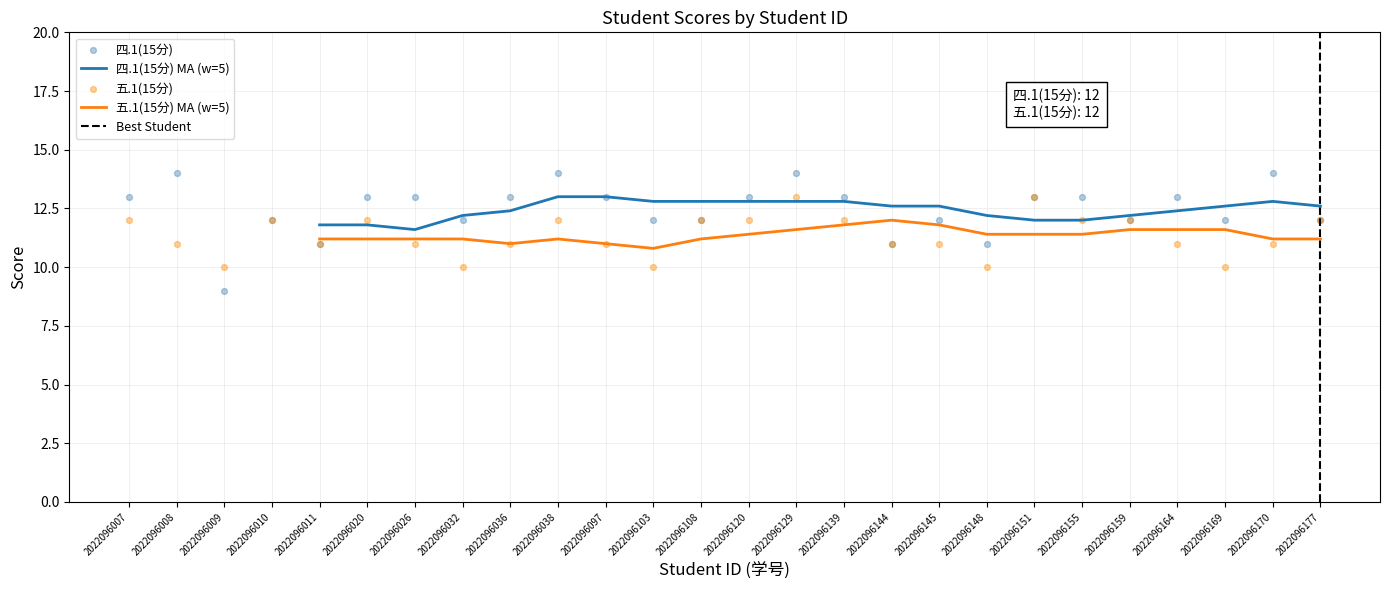

What is the total value across all series at 2022096169?

22